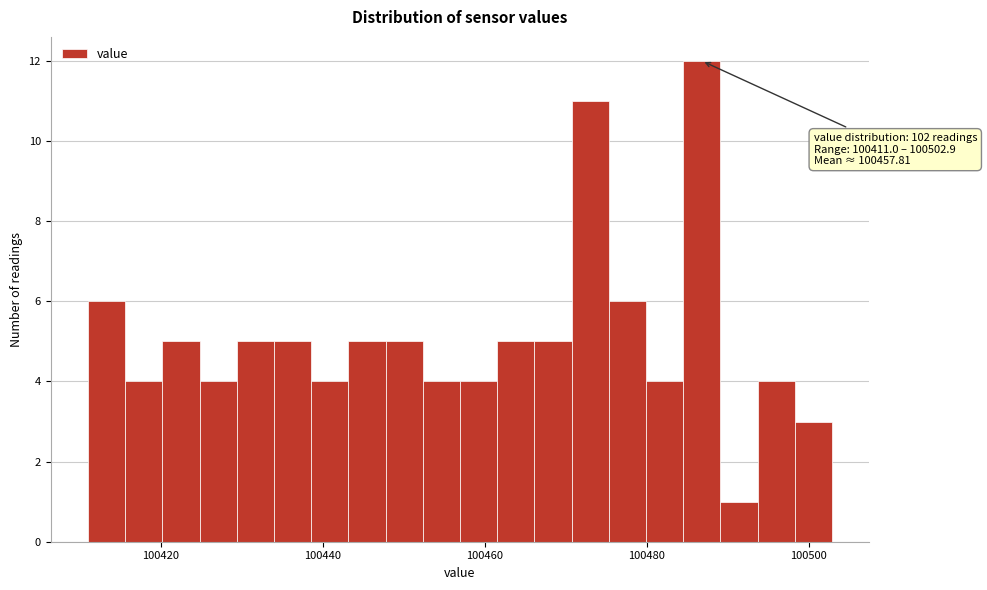

Around what value on the x-axis is the tallest bar? Give the approximate position of its centre, as read against the axis.

100486